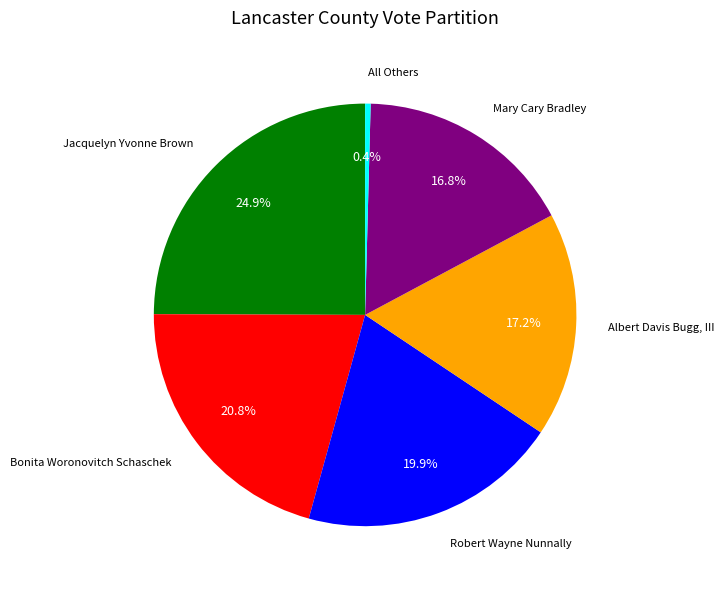

Rank the categories by value from lowest to highest.

All Others, Mary Cary Bradley, Albert Davis Bugg, III, Robert Wayne Nunnally, Bonita Woronovitch Schaschek, Jacquelyn Yvonne Brown